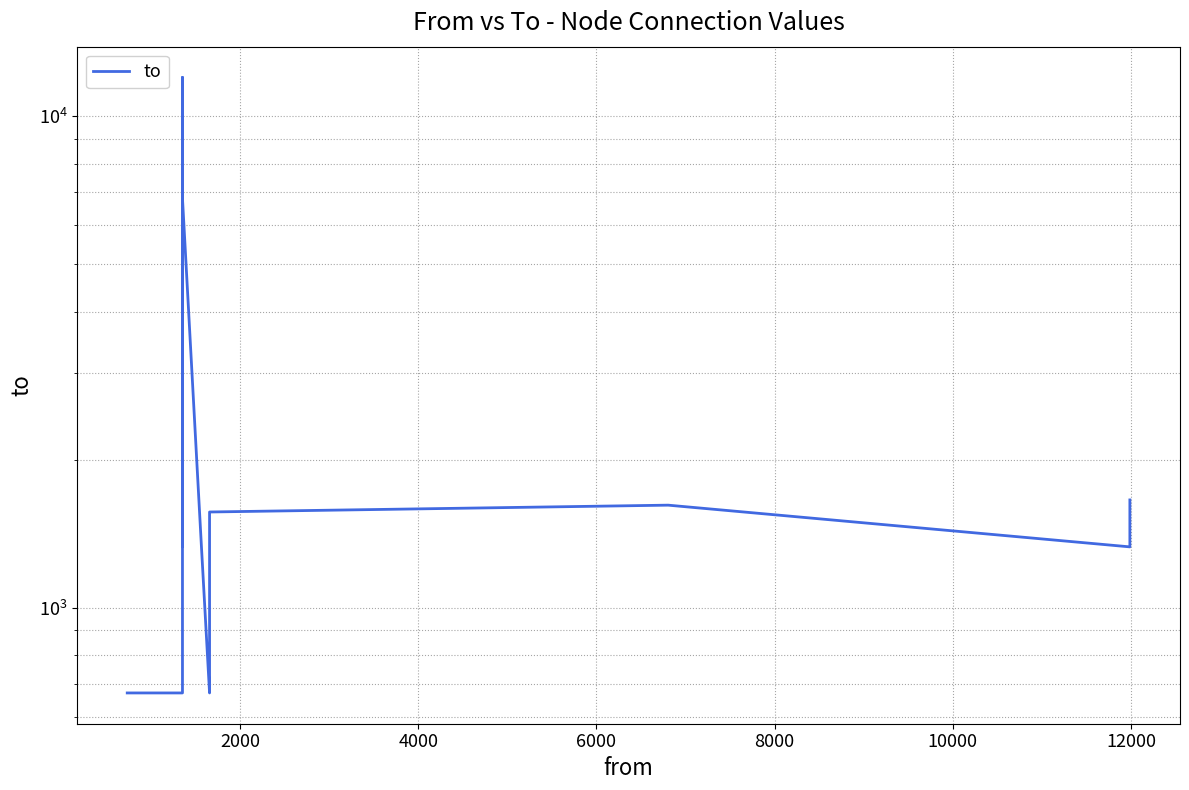

Reading left to right, what are all the values shown in this chart?

671	671	733	1657	5203	1330	1566	11987	1617	6804	1330	671	733	1330	1566	1617	1330	1566	1657